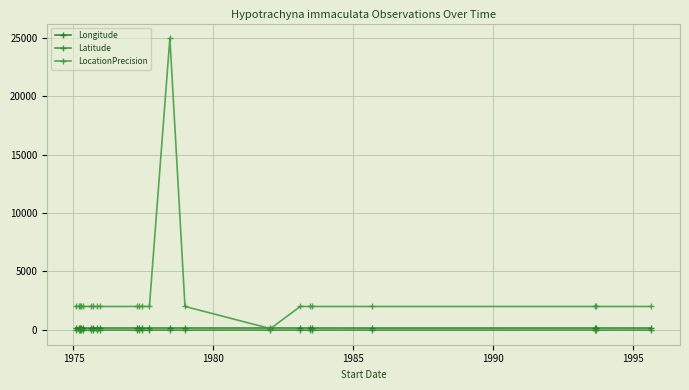

What are all the series names shown in the legend?

Longitude, Latitude, LocationPrecision